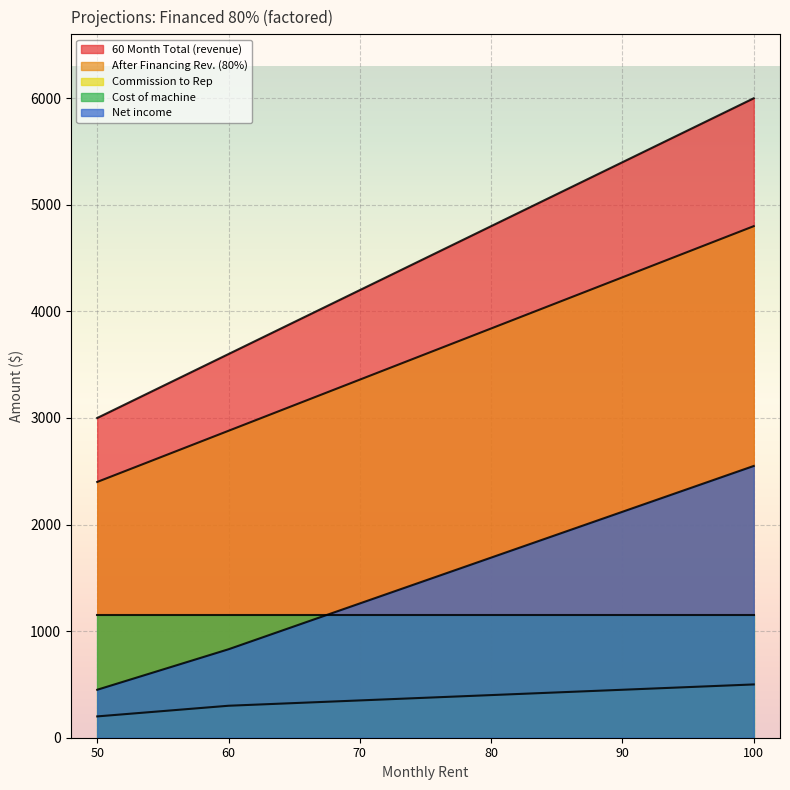

List the labels in order of 60 Month Total (revenue) value, smallest first.

50, 60, 70, 80, 90, 100